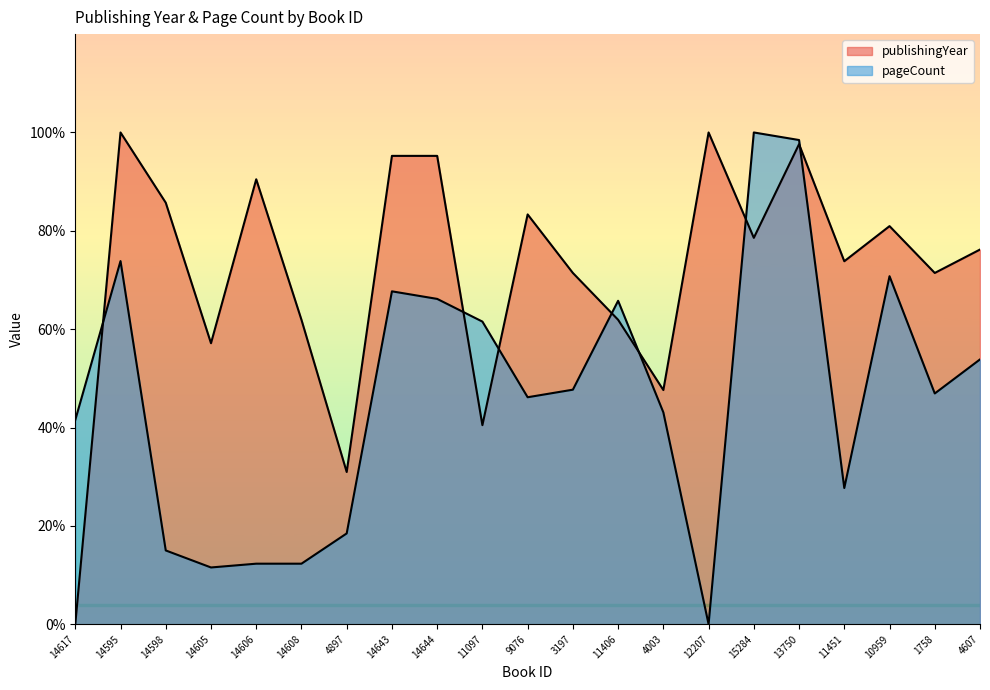

Read the pageCount value at 15284.

500.0